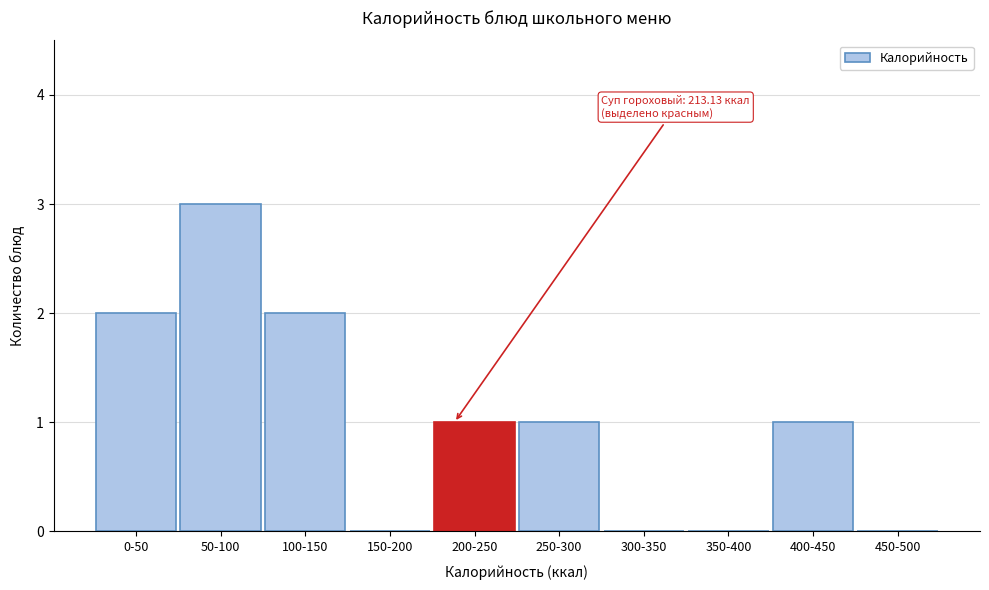

Reading right to left, what are all the values shown in this chart?

450-500=0	400-450=1	350-400=0	300-350=0	250-300=1	200-250=1	150-200=0	100-150=2	50-100=3	0-50=2